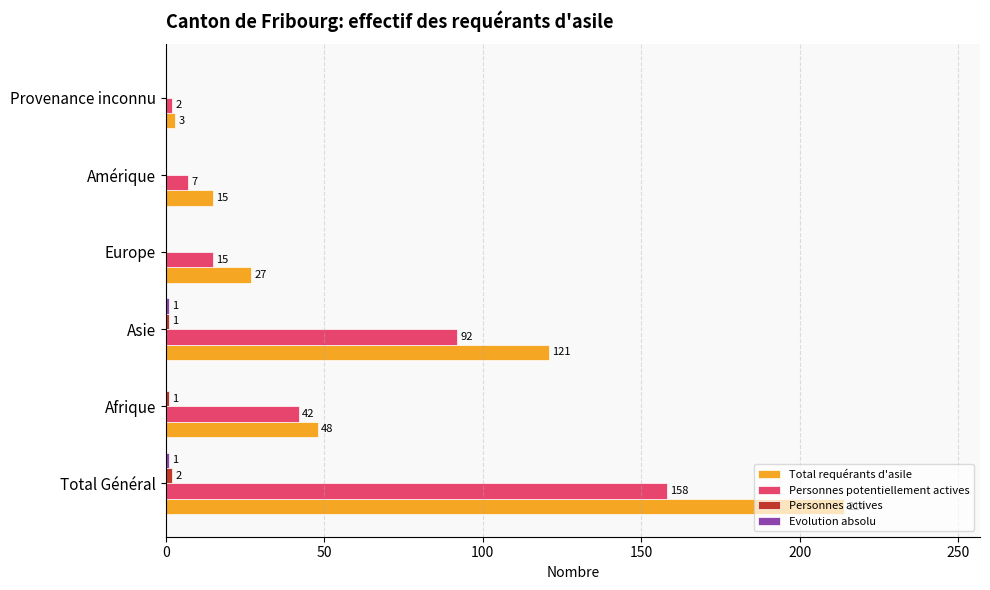

Between Asie and Europe, which series saw the biggest shift?

Total requérants d'asile